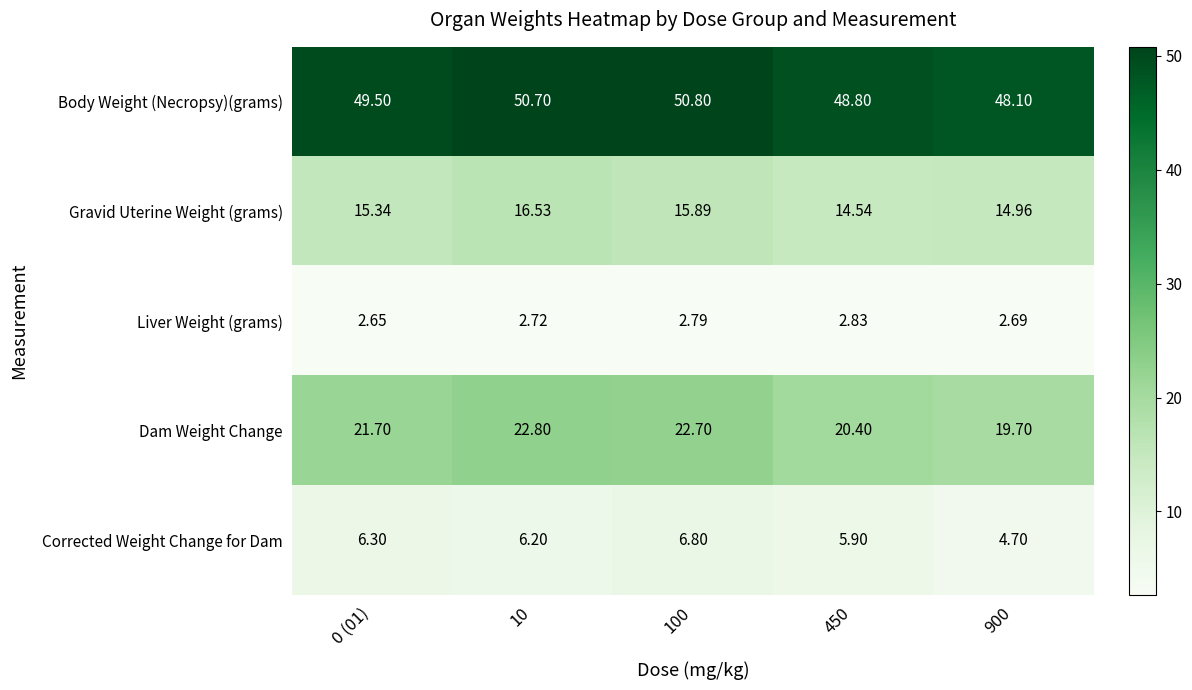

Which series has the largest total across all categories?

Body Weight (Necropsy)(grams)